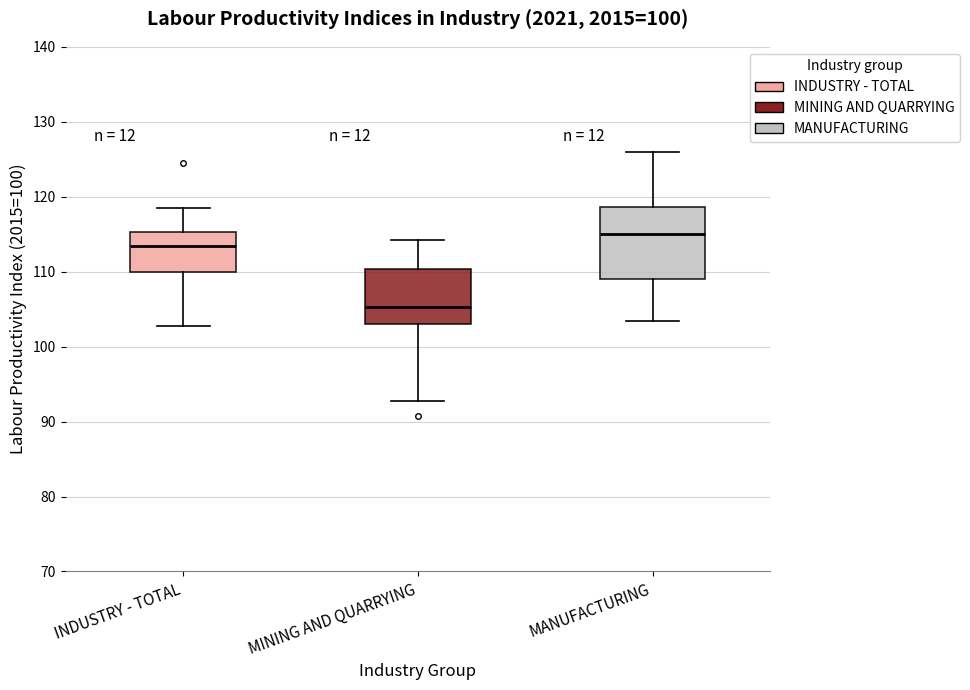

Which box's median line is the lowest?

MINING AND QUARRYING